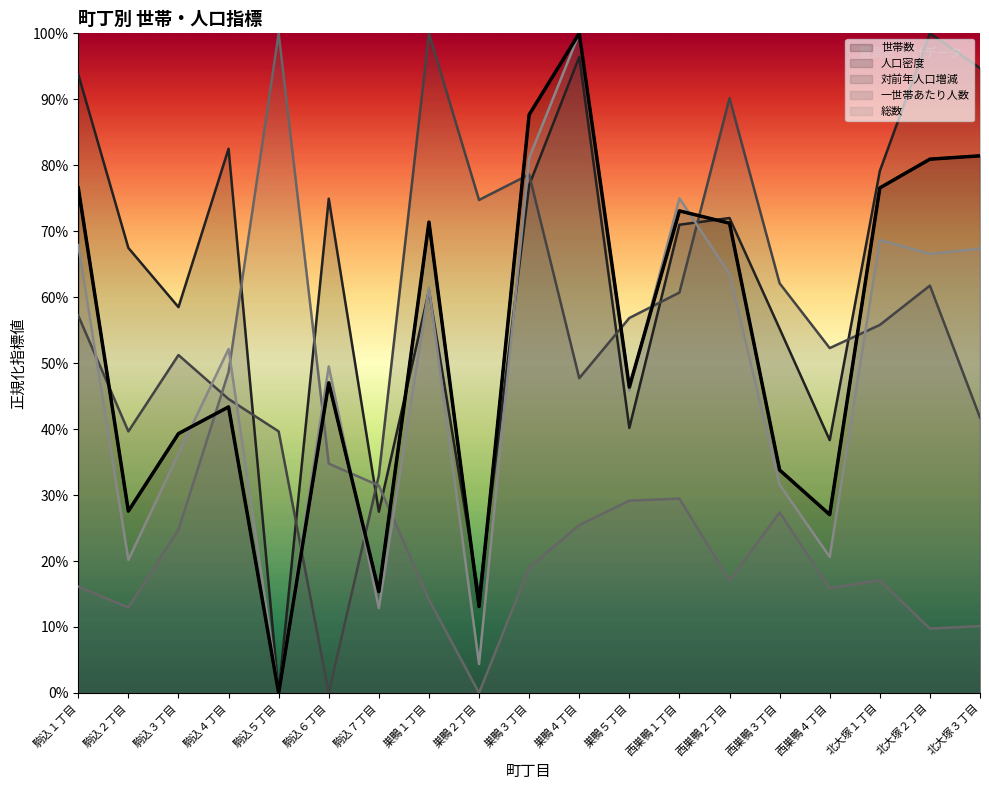

Reading right to left, what are all the values shown in this chart?

世帯数: 0.8	0.8	0.8	0.3	0.3	0.7	0.7	0.5	1.0	0.9	0.1	0.7	0.2	0.5	0.0	0.4	0.4	0.3	0.8
人口密度: 0.9	1.0	0.8	0.4	0.6	0.7	0.7	0.4	1.0	0.8	0.1	0.6	0.3	0.7	0.0	0.8	0.6	0.7	0.9
対前年人口増減: 0.4	0.6	0.6	0.5	0.6	0.9	0.6	0.6	0.5	0.8	0.7	1.0	0.3	0.0	0.4	0.4	0.5	0.4	0.6
一世帯あたり人数: 0.1	0.1	0.2	0.2	0.3	0.2	0.3	0.3	0.3	0.2	0.0	0.1	0.3	0.3	1.0	0.5	0.2	0.1	0.2
総数: 0.7	0.7	0.7	0.2	0.3	0.6	0.7	0.5	1.0	0.8	0.0	0.6	0.1	0.5	0.0	0.5	0.4	0.2	0.7